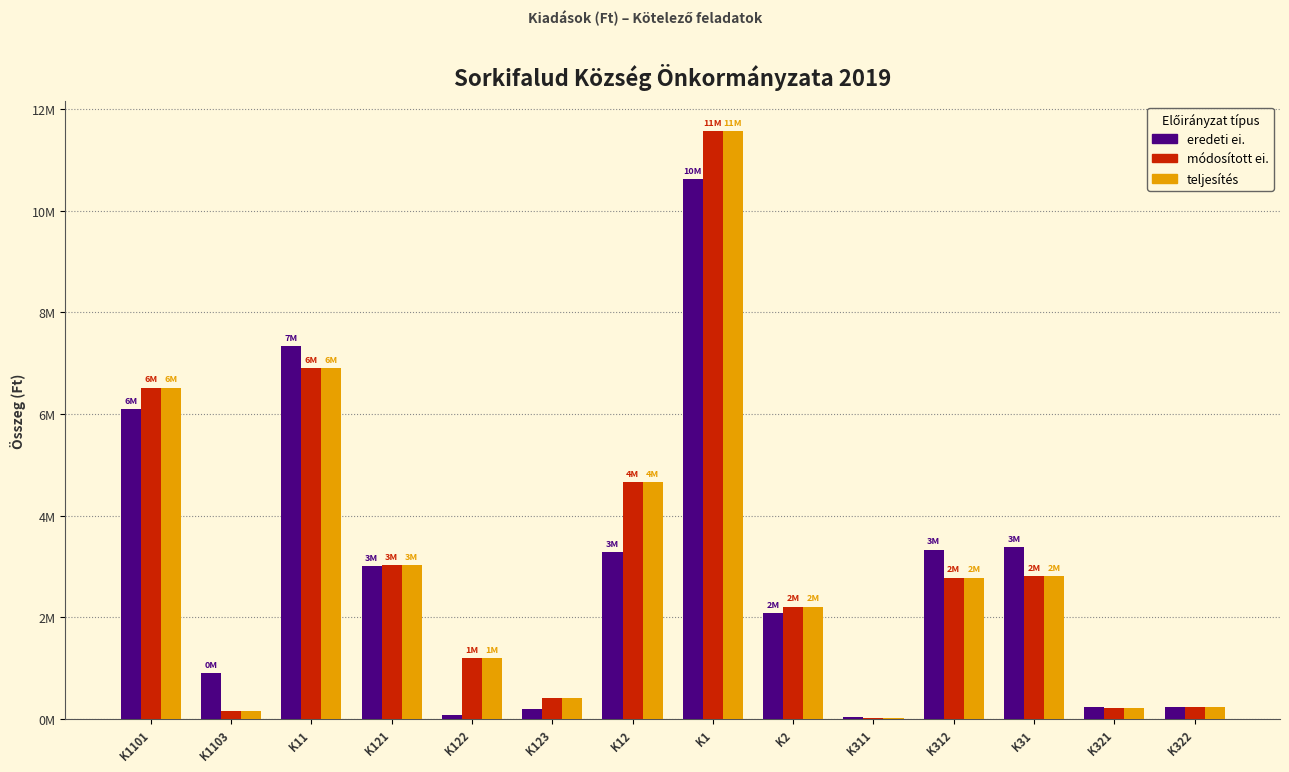

Does the chart contain stacked bars?

No